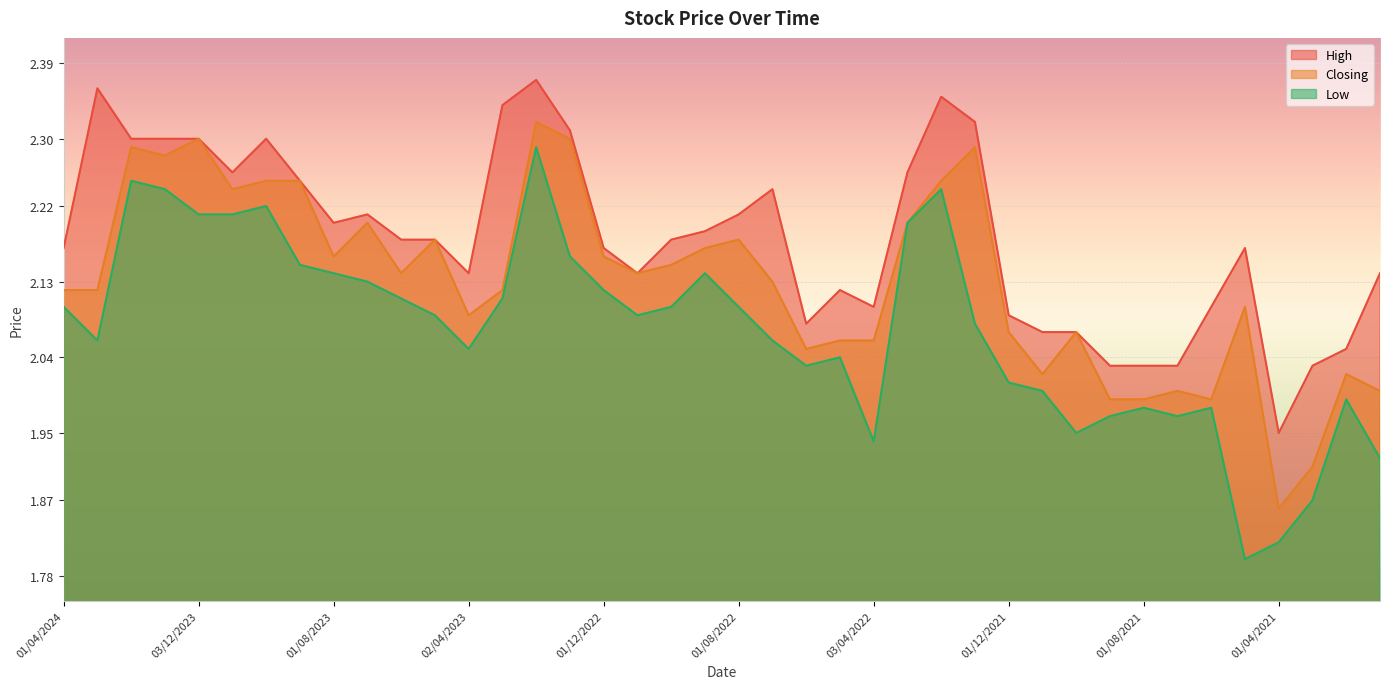

The Low series shows 2.8 at 01/11/2021. True or false?

False